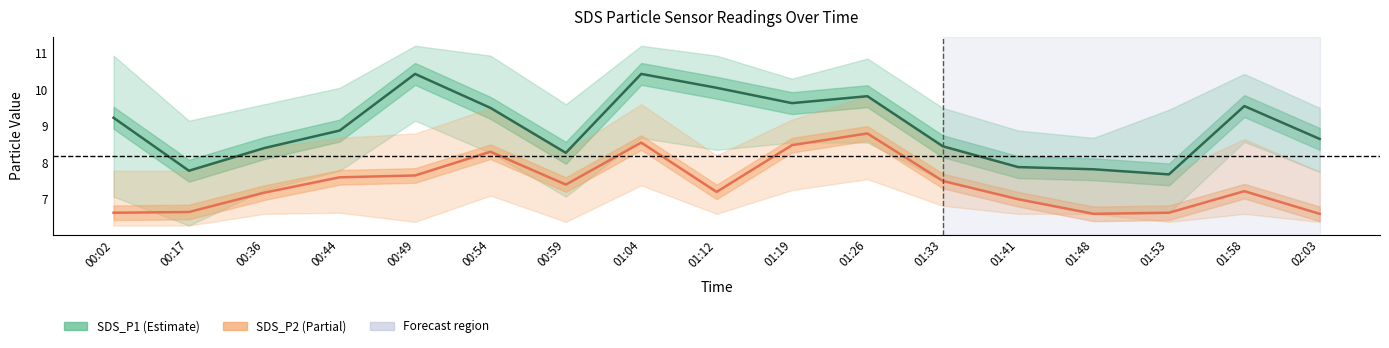

Rank the series by their maximum value, from lowest to highest.

SDS_P2, SDS_P1